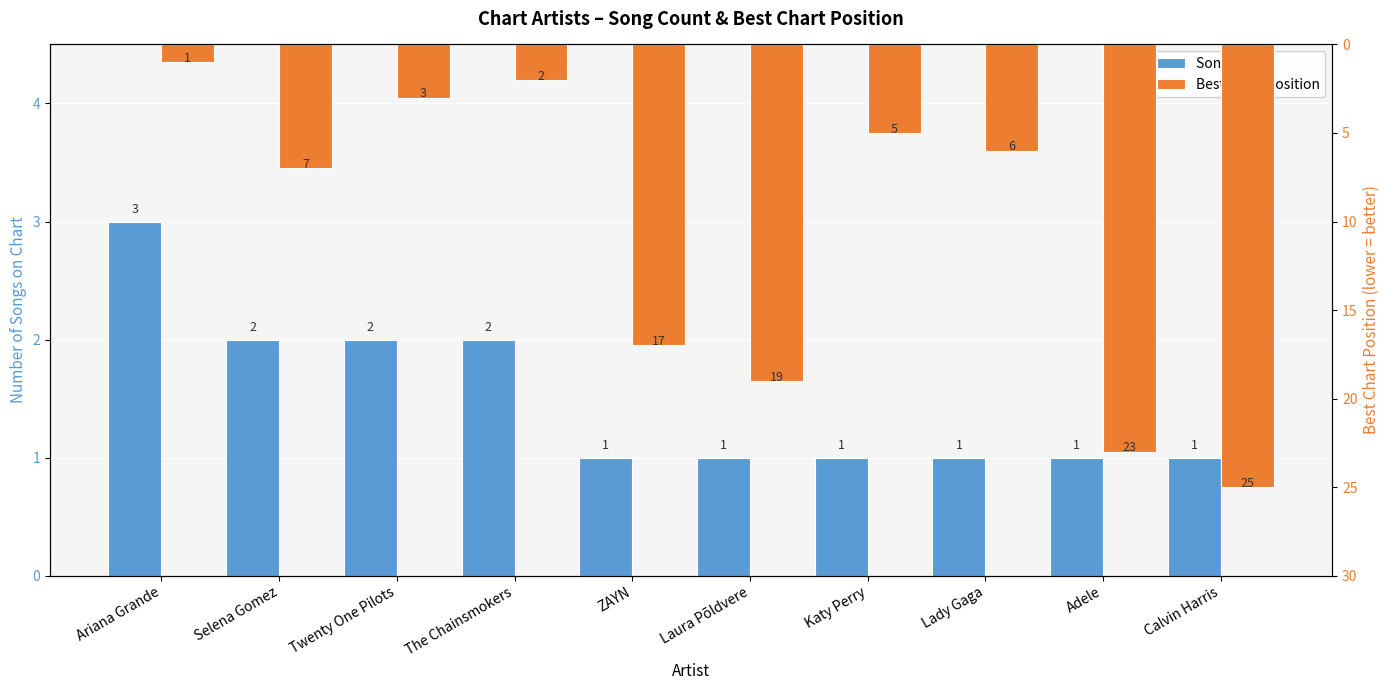

What are all the series names shown in the legend?

Song Count, Best Chart Position